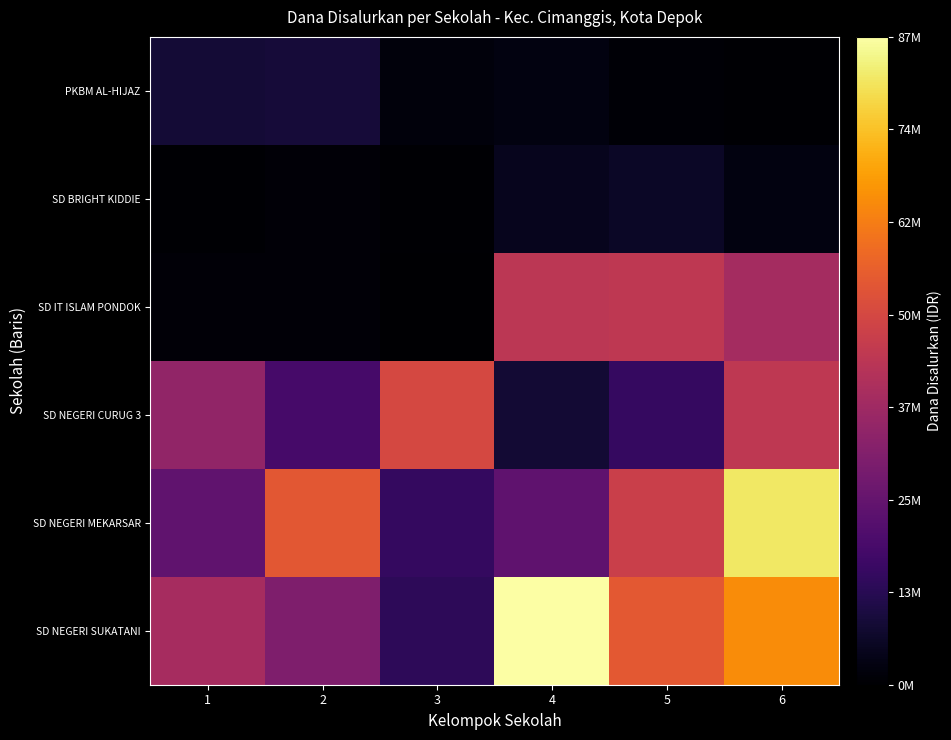

Reading left to right, extract all data points from this chart.

PKBM AL-HIJAZ: 1=9000000	2=9450000	3=2700000	4=3150000	5=1575000	6=1350000
SD BRIGHT KIDDIE: 1=1350000	2=1800000	3=1350000	4=5400000	5=6525000	6=3375000
SD IT ISLAM PONDOK: 1=1800000	2=1800000	3=675000	4=44100000	5=45000000	6=38925000
SD NEGERI CURUG 3: 1=34875000	2=19125000	3=50400000	4=8550000	5=15750000	6=45000000
SD NEGERI MEKARSAR: 1=24525000	2=54450000	3=15300000	4=24075000	5=47700000	6=81675000
SD NEGERI SUKATANI: 1=39375000	2=31050000	3=13950000	4=87300000	5=54675000	6=65475000